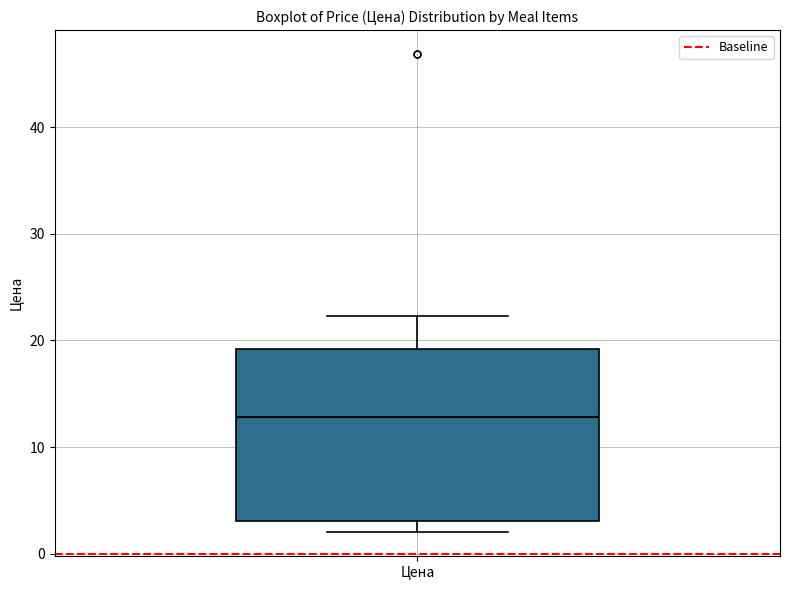

Transcribe this box plot: give where the median line is, the range the box spans, and where the two whiskers end, as read against the y-axis. The values are not printed on the chart, so give them approximately, as read against the axis.

median 13, box 3 to 19, whiskers 2 to 22